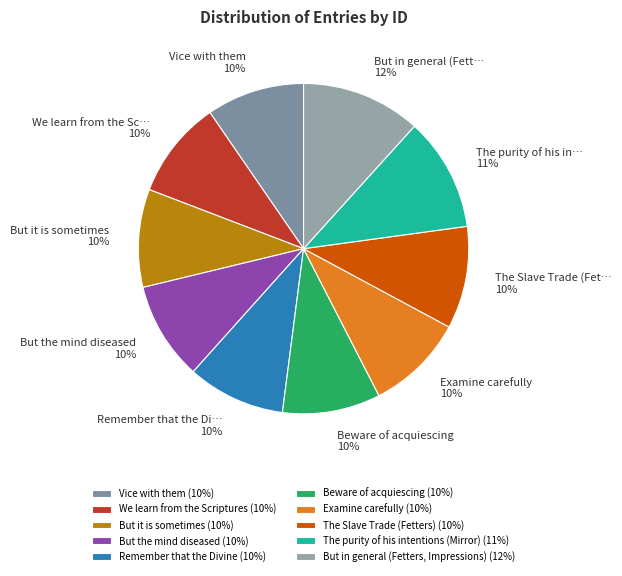

Which category has the smallest portion of the pie?

Vice with them